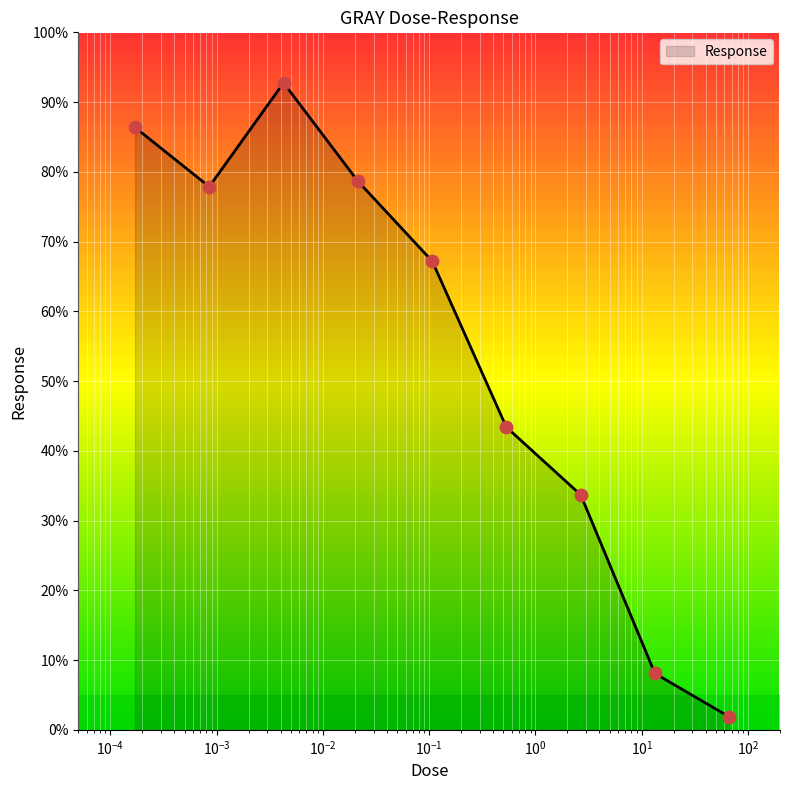

What is the greatest value displayed?

92.8